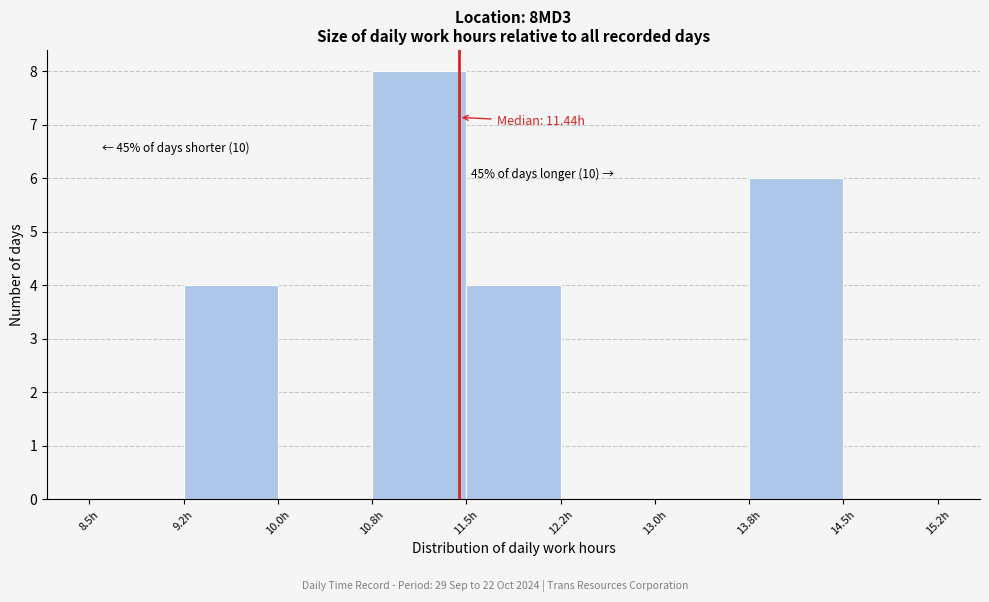

Over which range of the x-axis is the bar tallest?

10.75 to 11.50